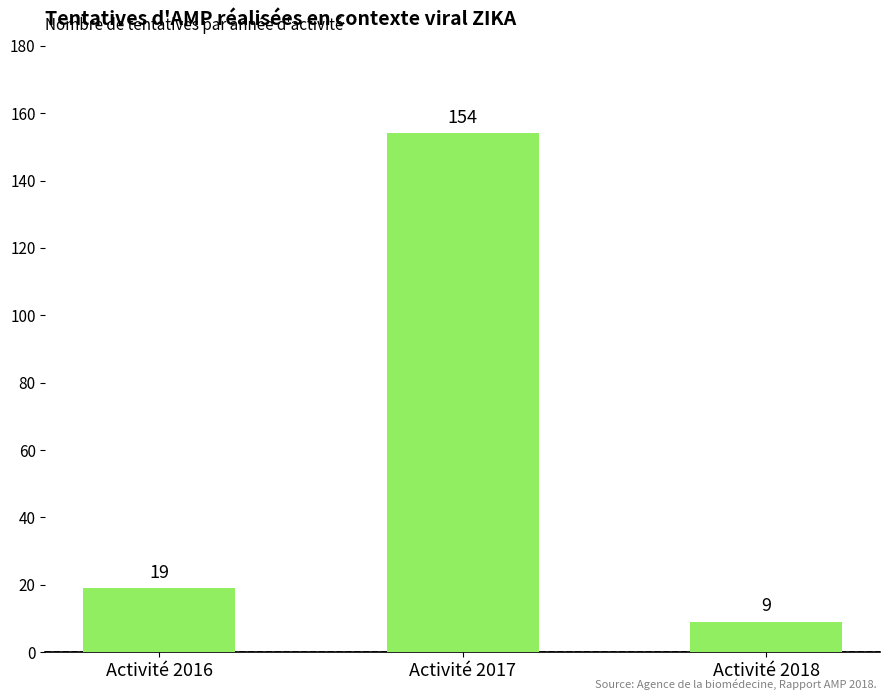

Is it true that the value at Activité 2016 is 28?

False